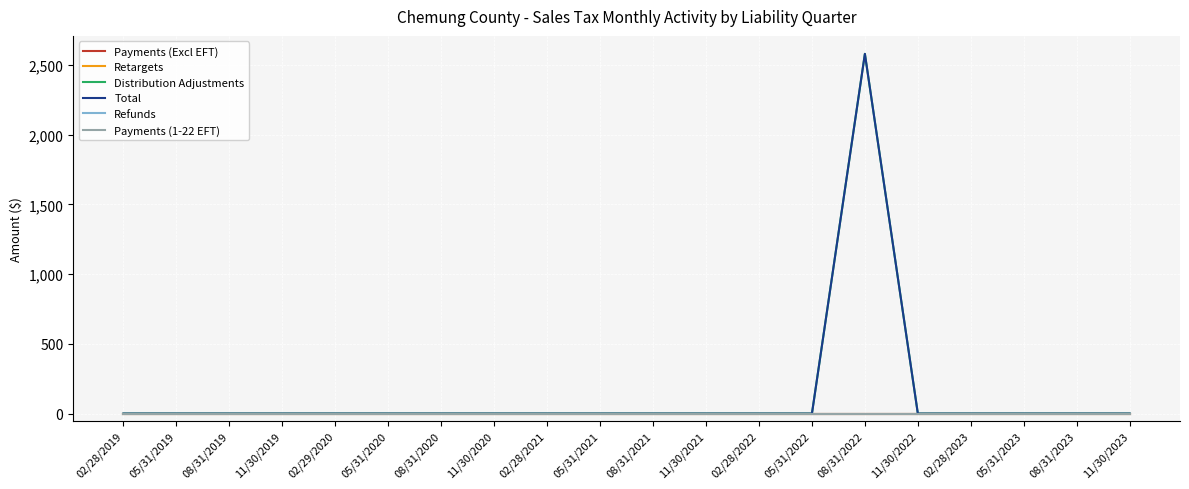

Is this an area chart (filled region under the line)?

No